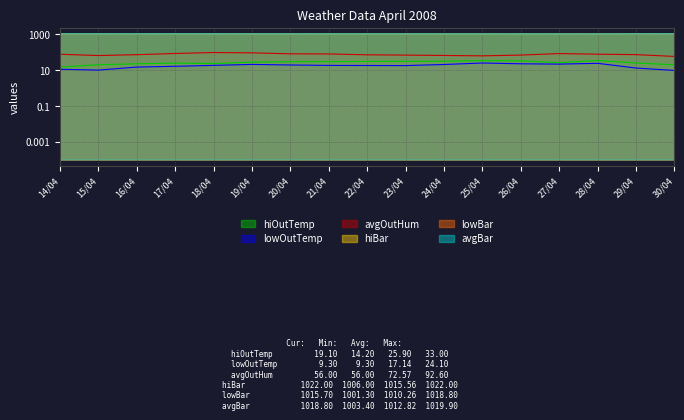

The lowOutTemp series shows 3.0 at 14/04. True or false?

False